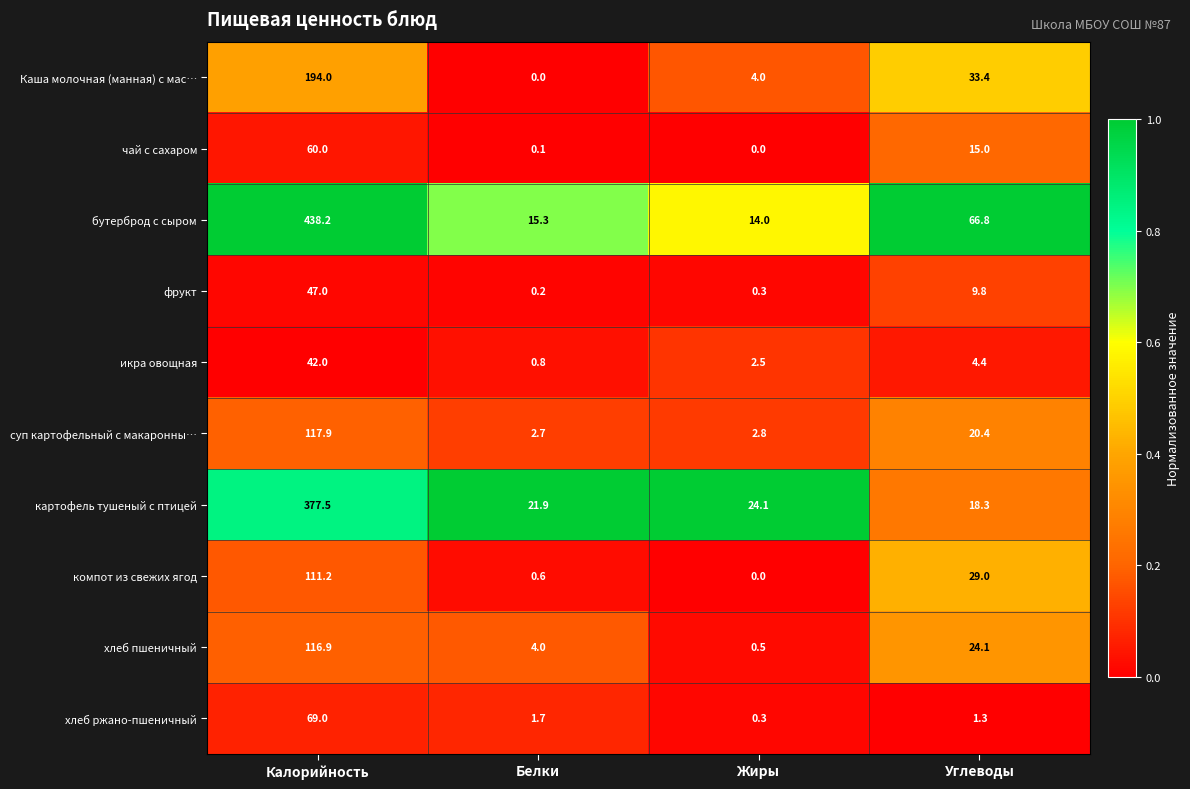

At which label is картофель тушеный с птицей closest to 197?

Жиры